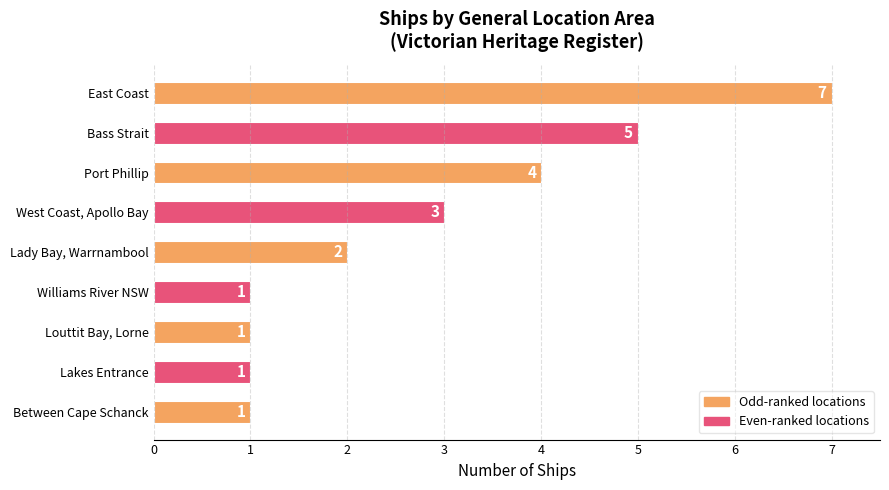

Count the values in the range 1 to 4.

7